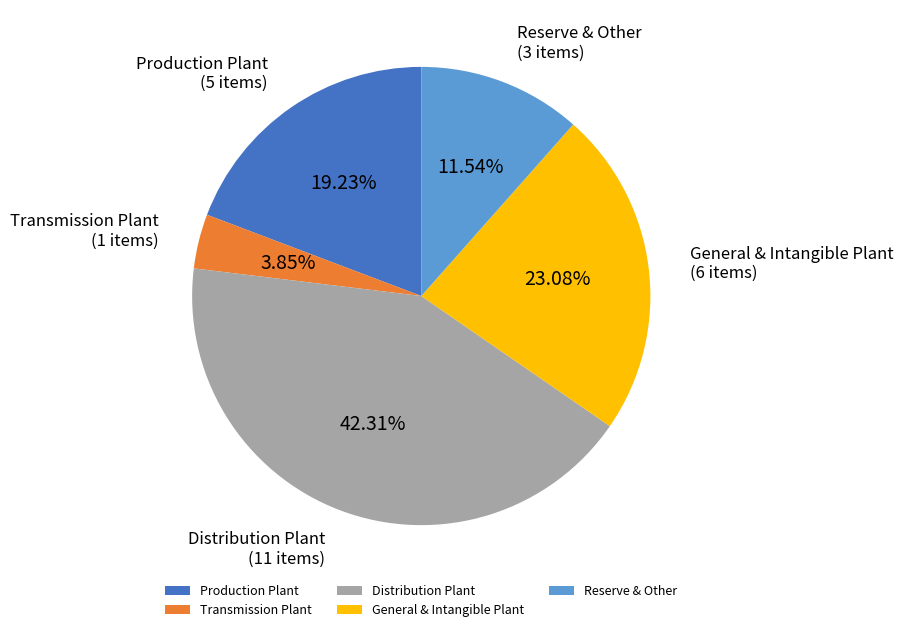

What is the ratio of the value at Distribution Plant to the value at Reserve & Other?

3.7